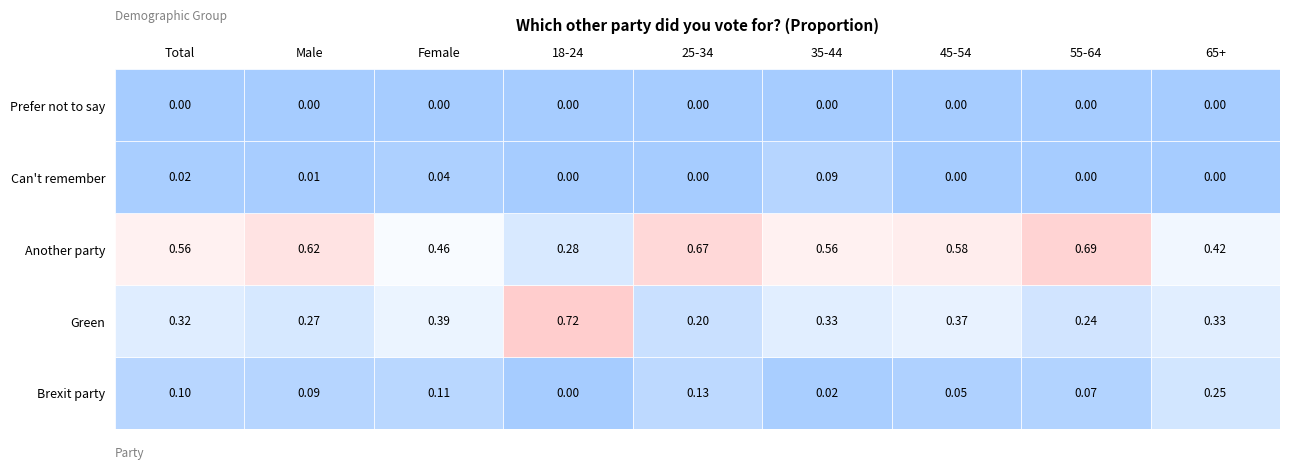

Is it true that Prefer not to say equals 0.0 at Female?

True